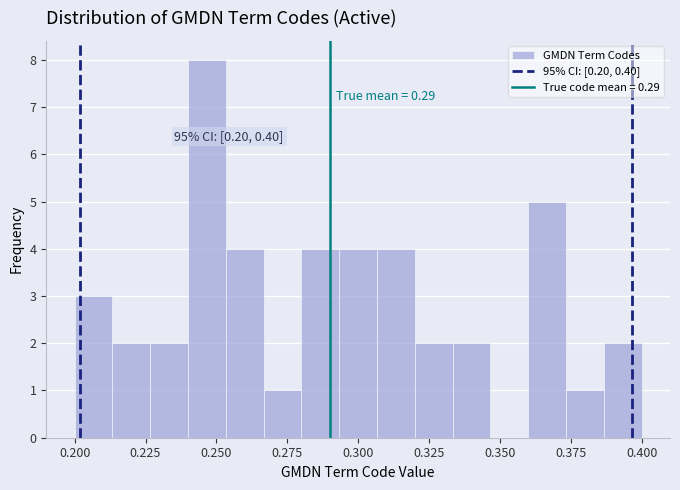

Read against the x-axis, roughly where is the centre of the tallest bar?

0.245